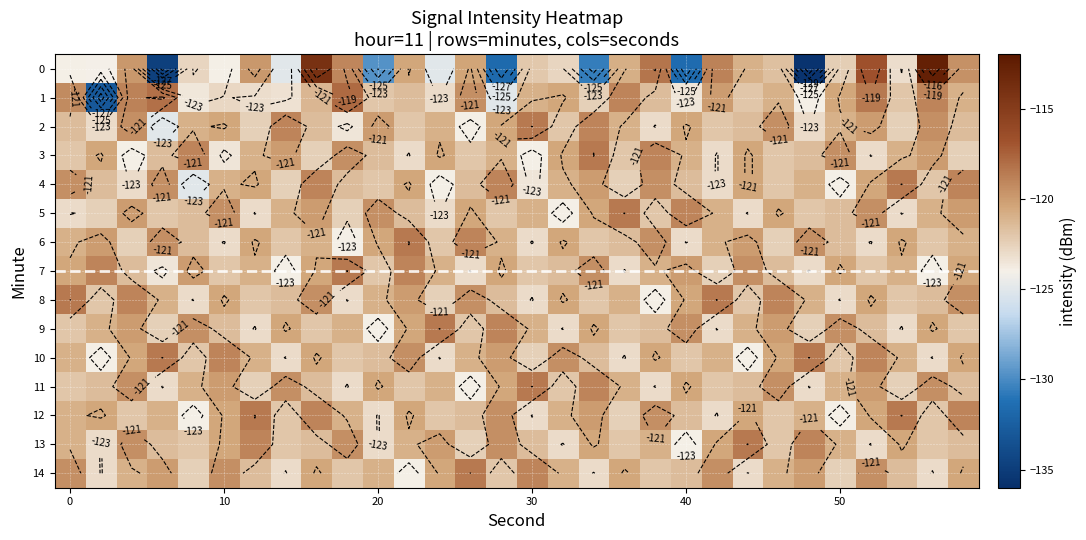

At which label is 4 closest to -121?

10